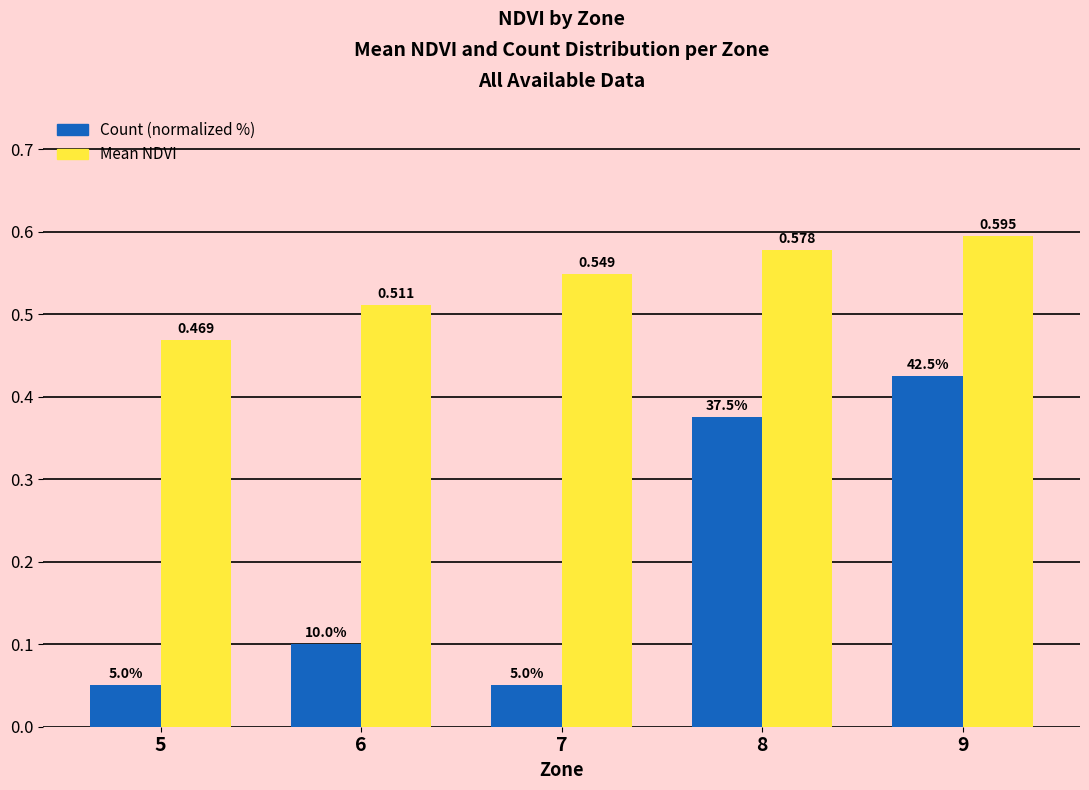

Count the number of data series in this chart.

2